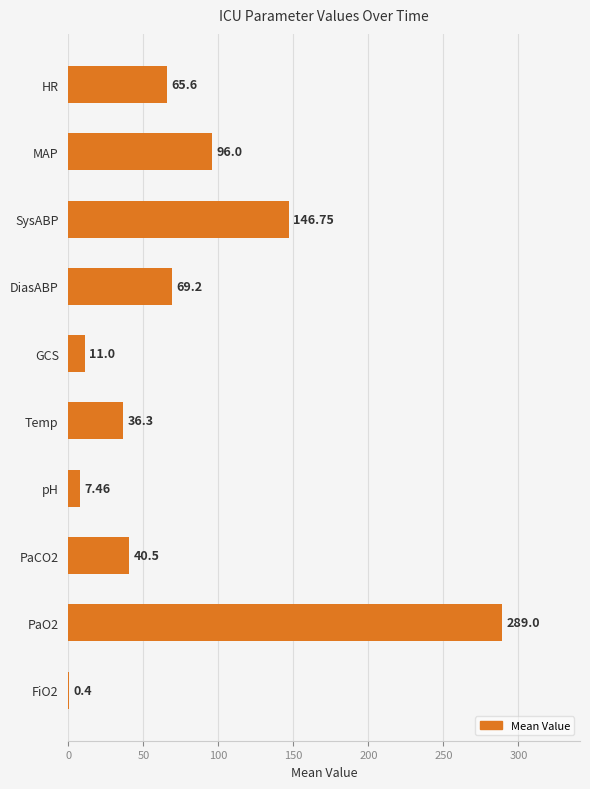

What is the sum of the values at Temp and FiO2?

36.7